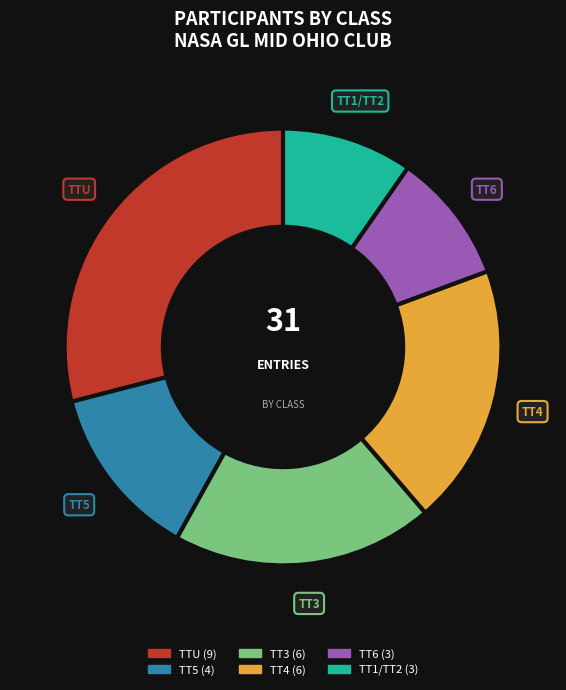

Does TT5 represent more than half of the total?

No